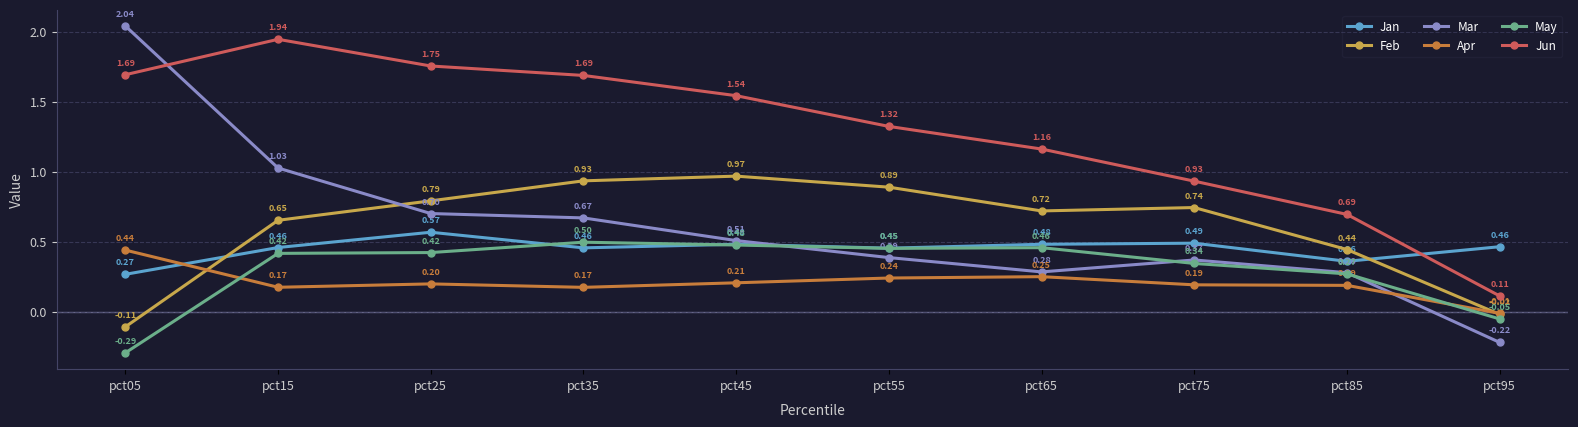

Rank the series by their maximum value, from highest to lowest.

Mar, Jun, Feb, Jan, May, Apr